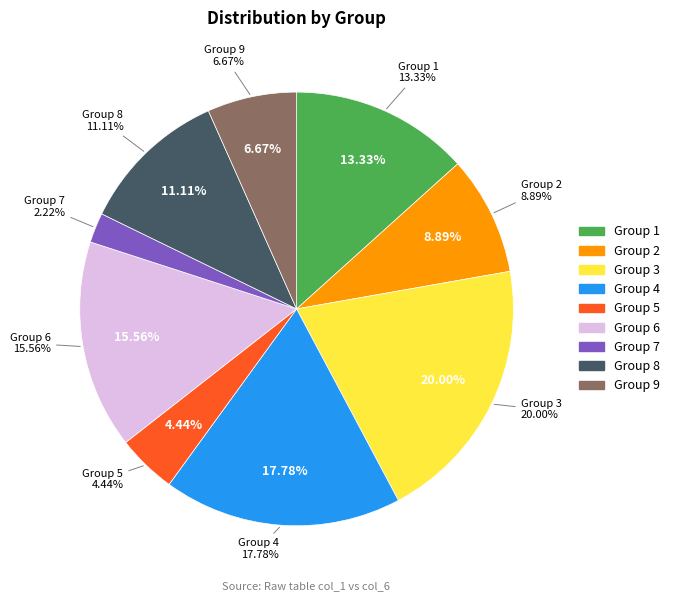

Rank the categories by value from highest to lowest.

3, 4, 6, 1, 8, 2, 9, 5, 7